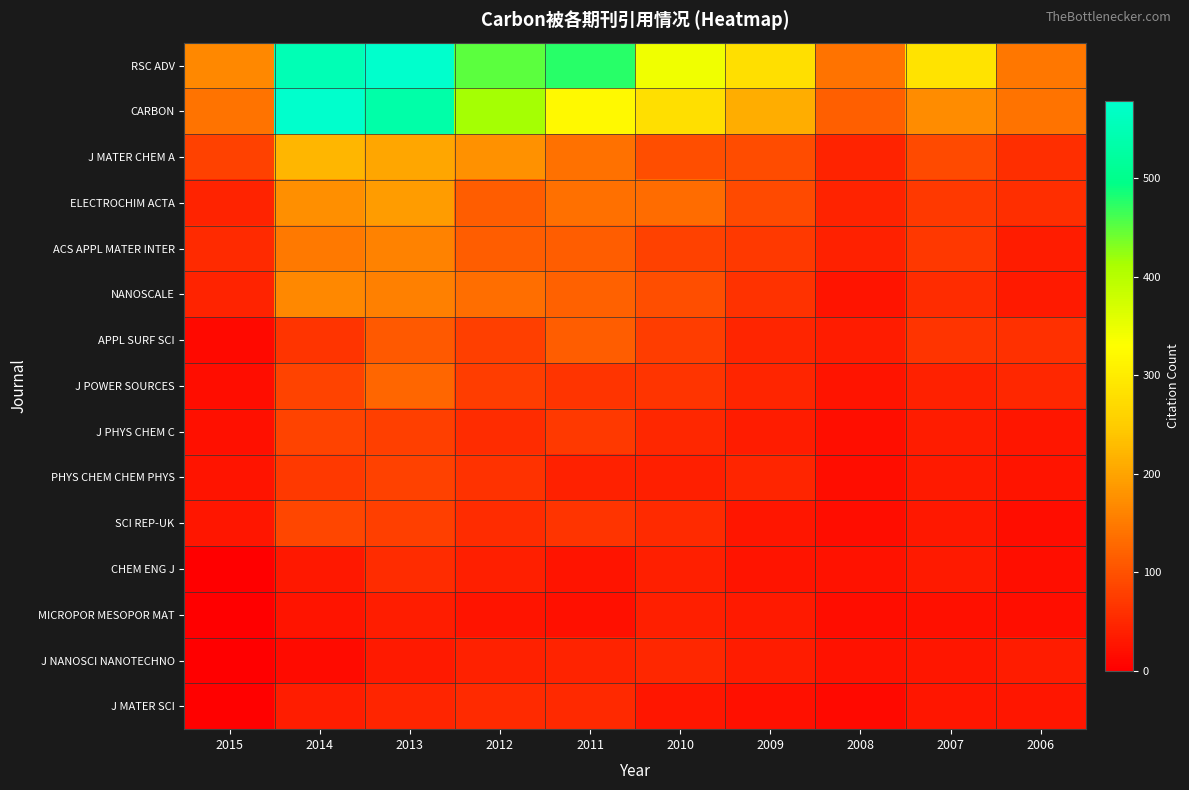

Rank the series at 2009 from lowest to highest value.

J MATER SCI, CHEM ENG J, SCI REP-UK, MICROPOR MESOPOR MAT, J PHYS CHEM C, J NANOSCI NANOTECHNO, PHYS CHEM CHEM PHYS, APPL SURF SCI, J POWER SOURCES, NANOSCALE, ACS APPL MATER INTER, ELECTROCHIM ACTA, J MATER CHEM A, CARBON, RSC ADV